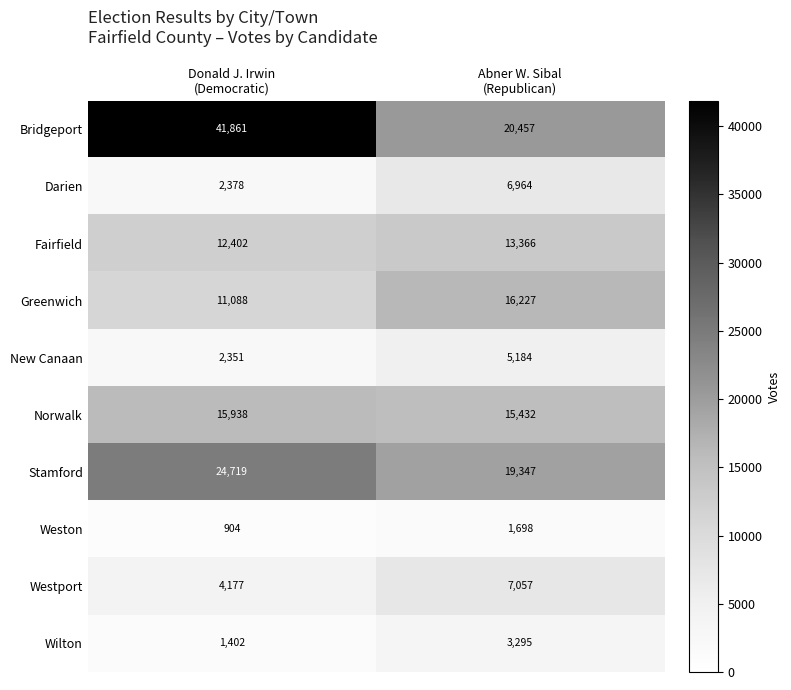

Which series has the largest total across all categories?

Bridgeport